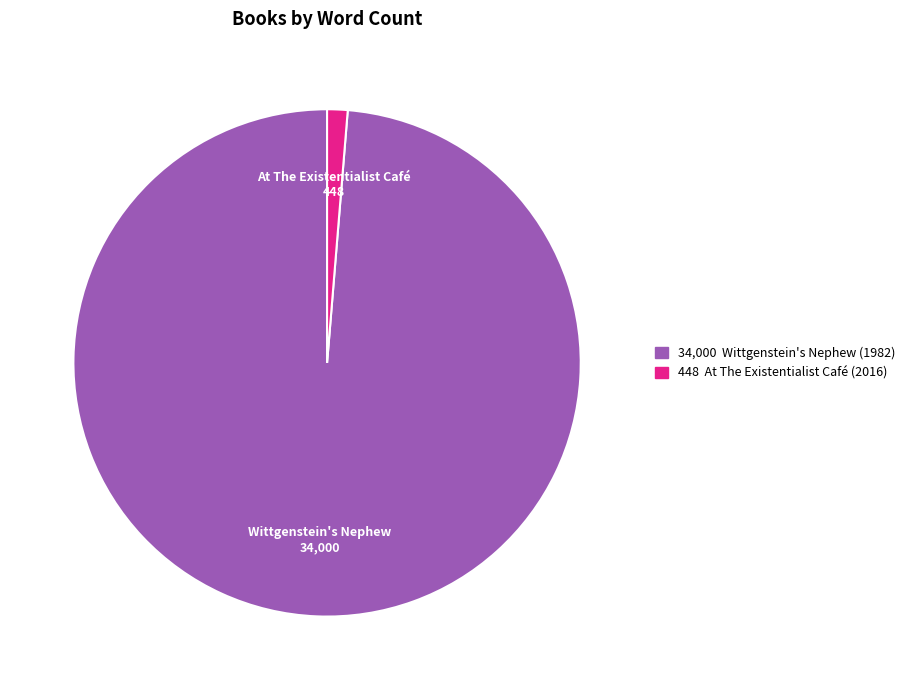

Is there any slice that represents more than half of the pie?

Yes